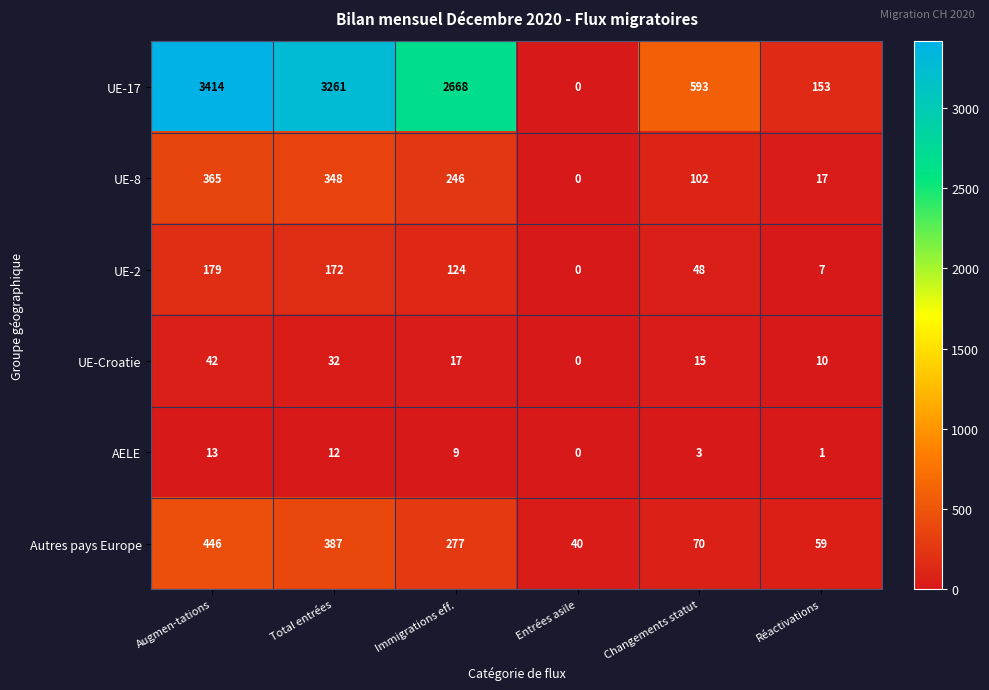

At which category is the sum across all series the highest?

Augmen-tations